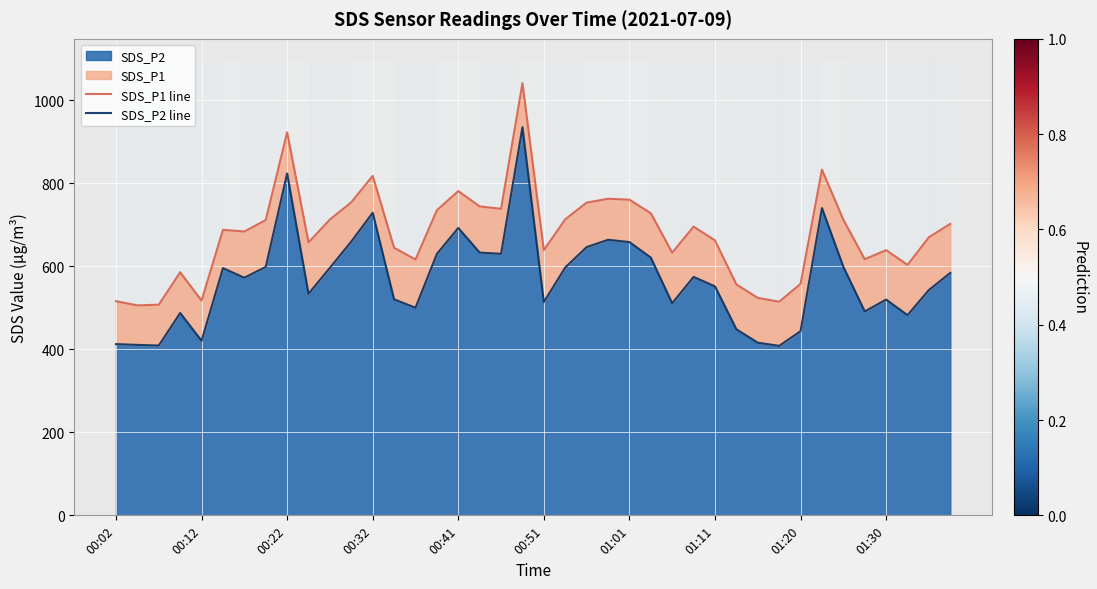

Between 10 and 26, which series saw the biggest shift?

SDS_P2 line